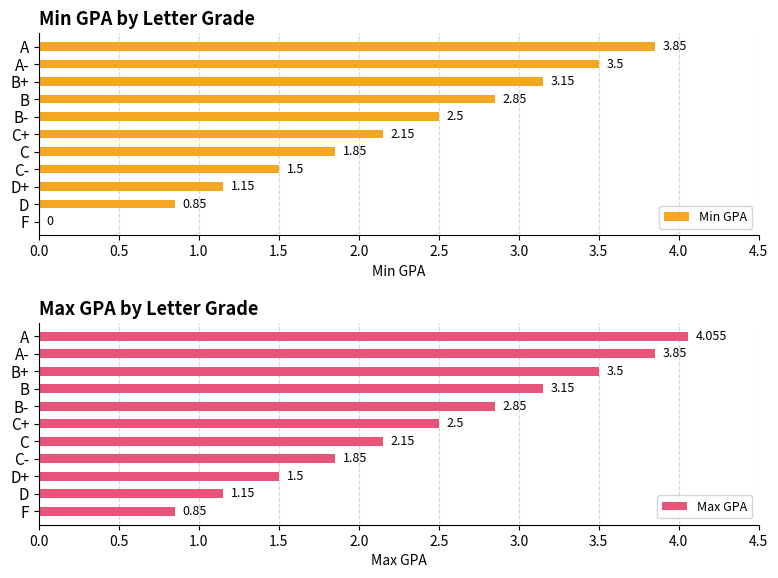

List the labels in order of Max GPA value, largest first.

A, A-, B+, B, B-, C+, C, C-, D+, D, F